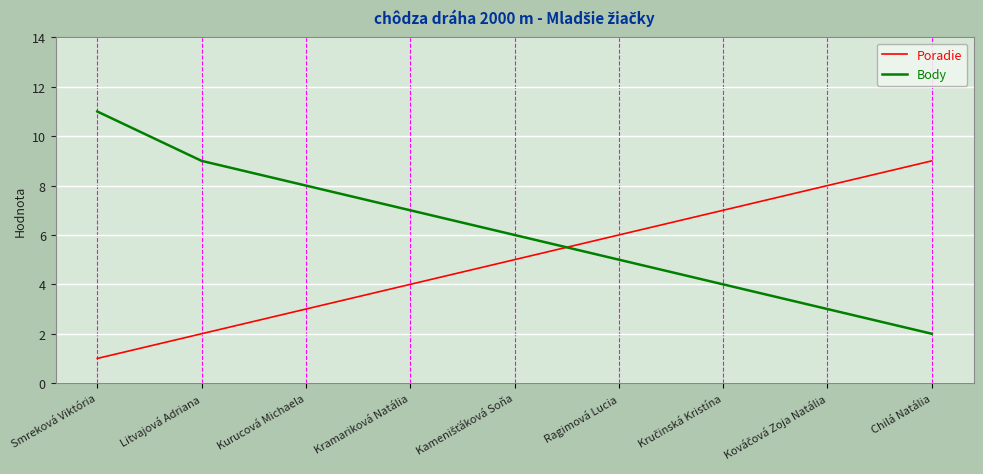

Does the chart display data point markers on the line(s)?

No